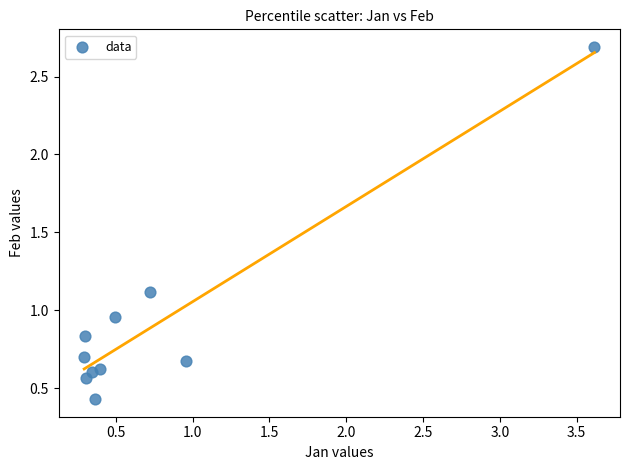

What is the average Y value?

0.9